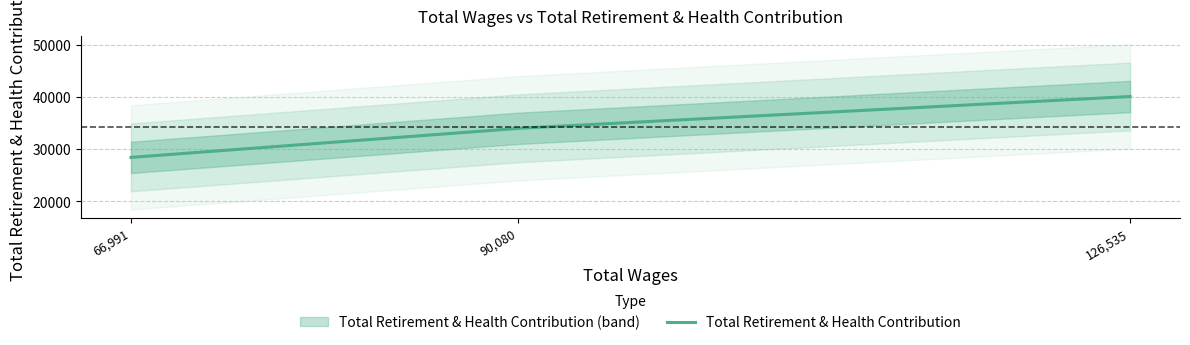

At which category does the chart reach its peak across all series?

126535.0